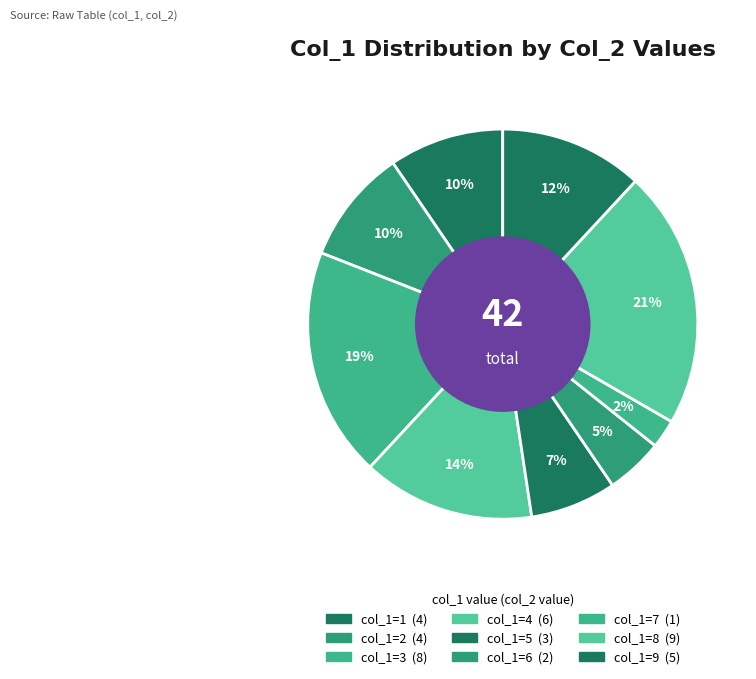

Count the number of slices in the pie.

9